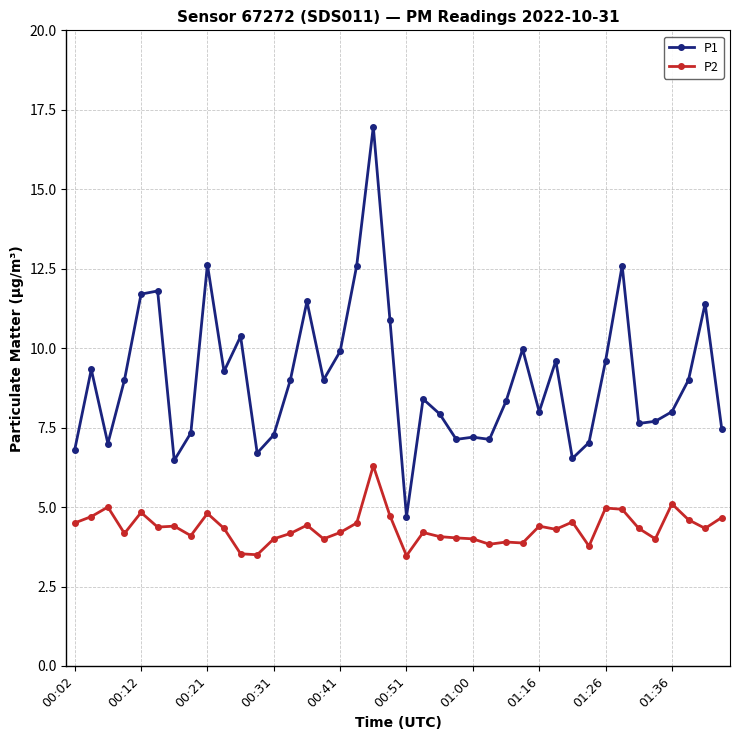

Which series has the largest total across all categories?

P1